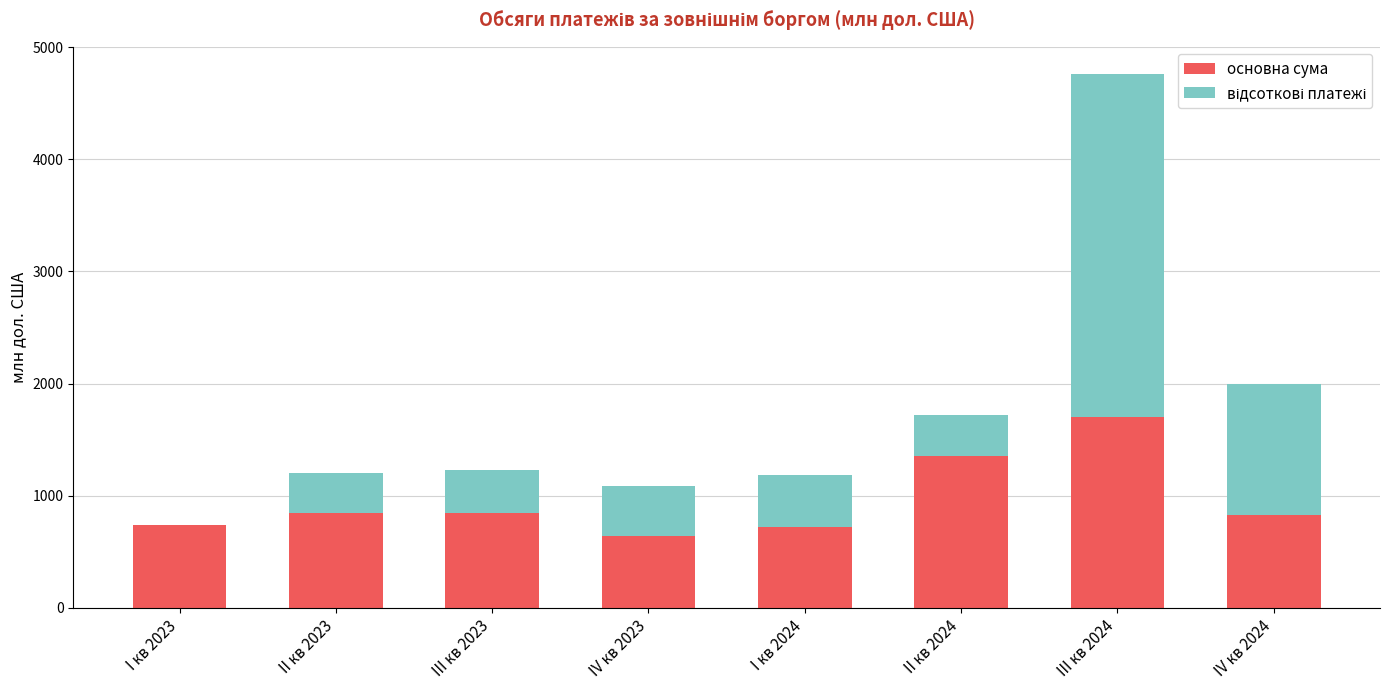

Where does the основна сума series first go above 842?

II кв 2023